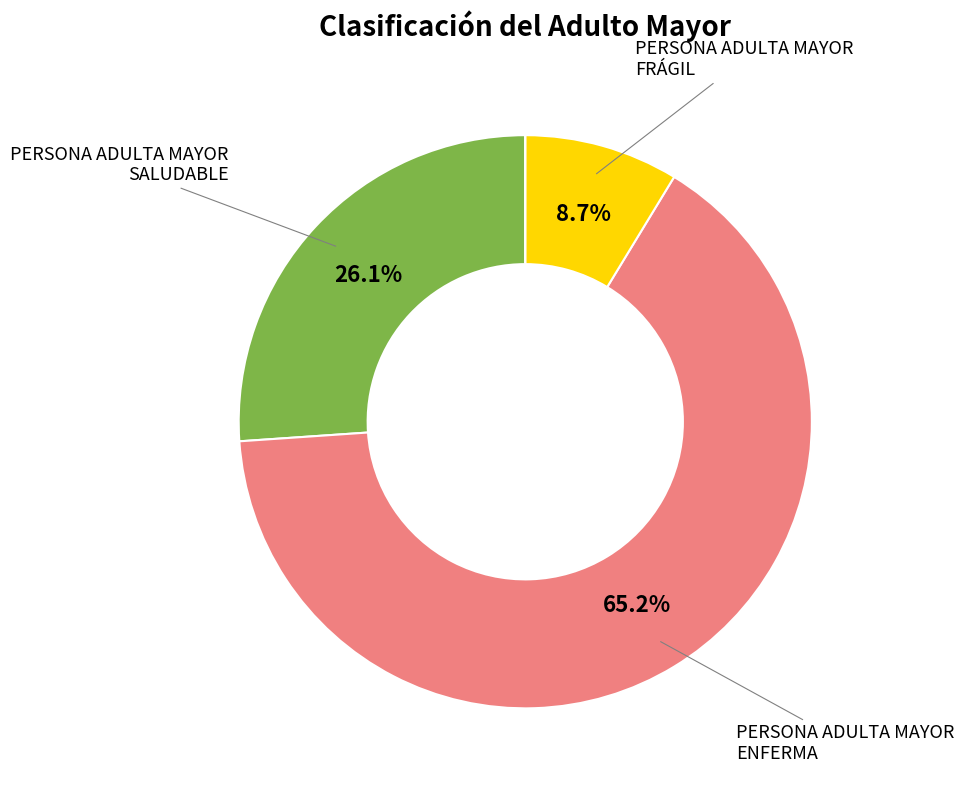

Does any single category account for the majority?

Yes